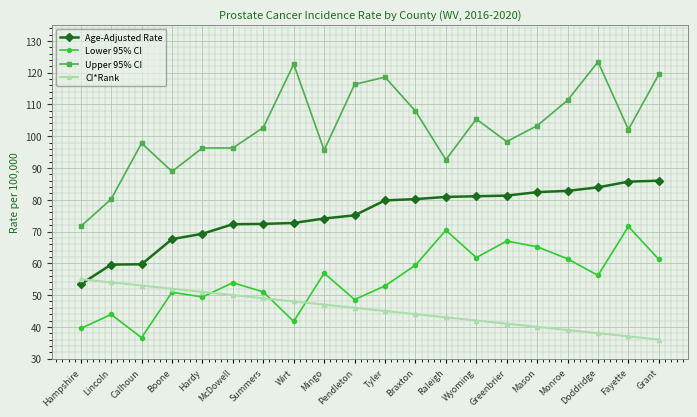

At which category does Upper 95% CI reach its first local peak?

Calhoun